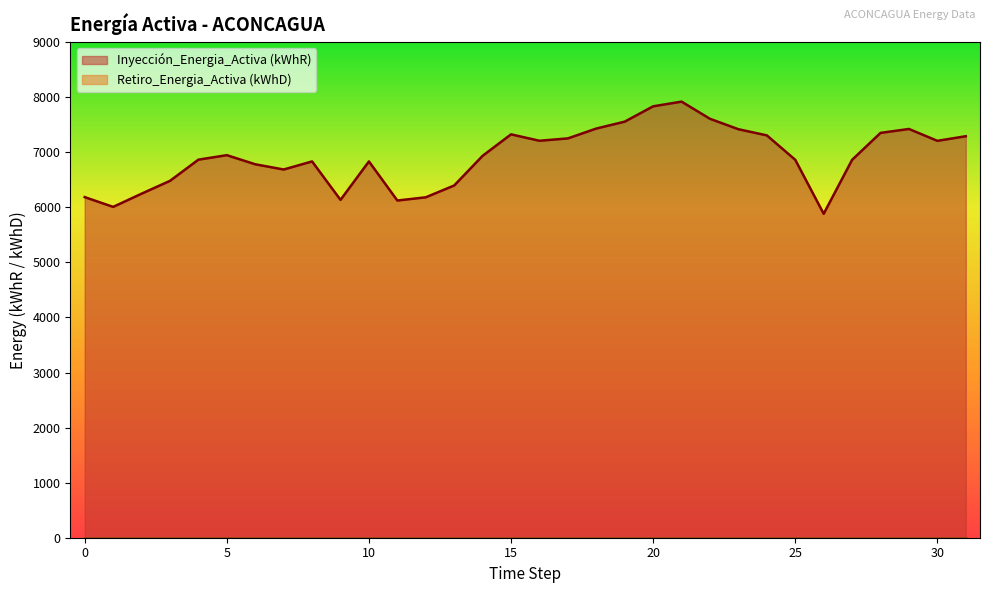

What is the difference between the highest and lowest values at 5?

6946.6